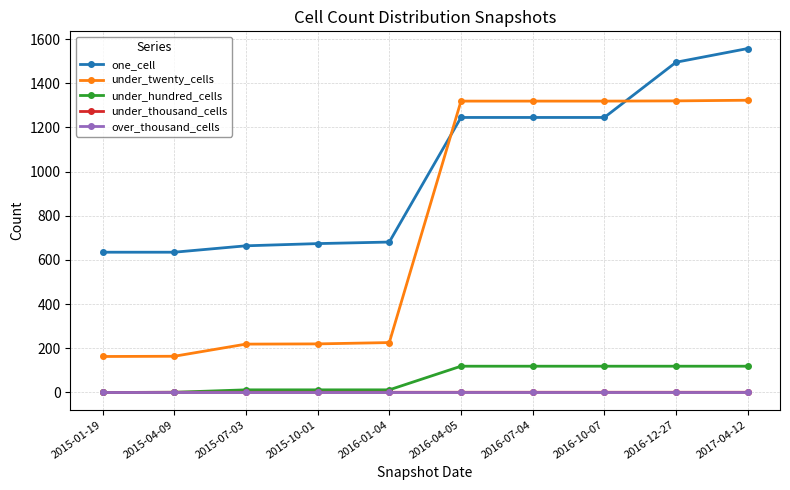

How many lines are shown in the chart?

5